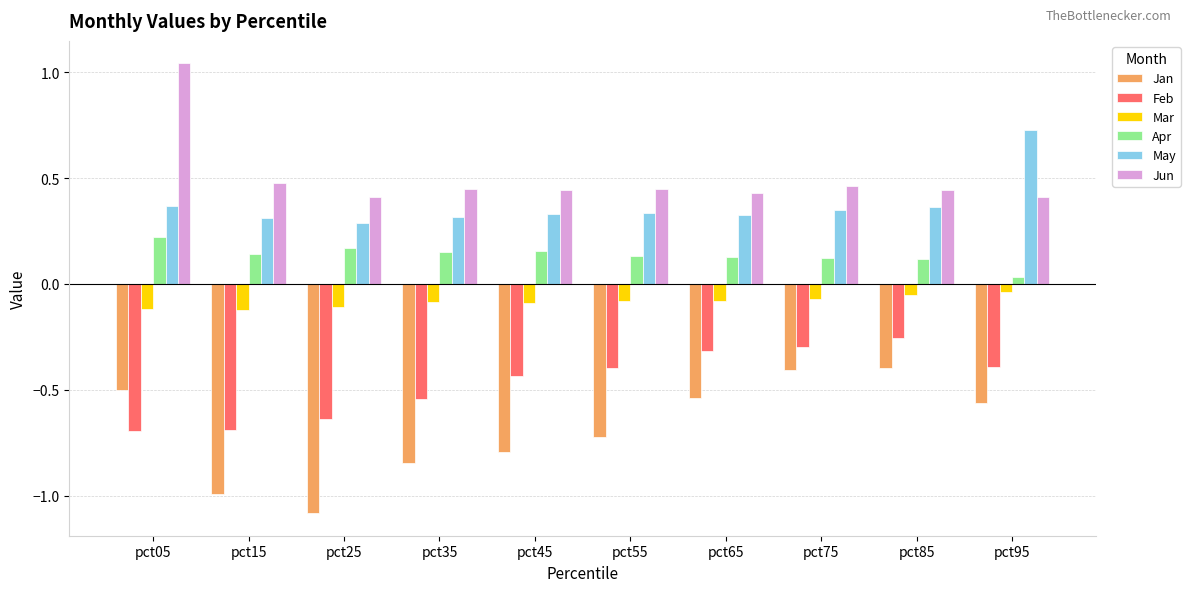

Which label corresponds to the smallest value in the chart?

pct25